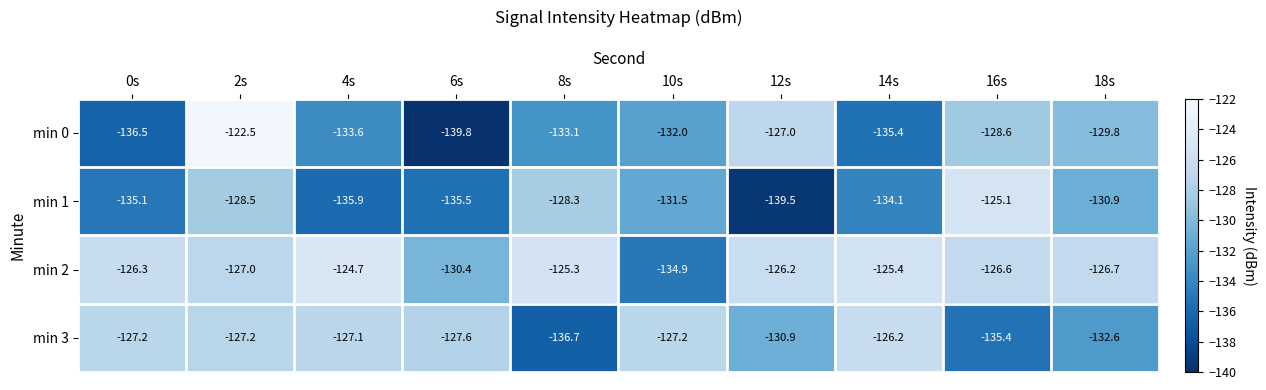

What is the total value across all series at 6s?

-533.3